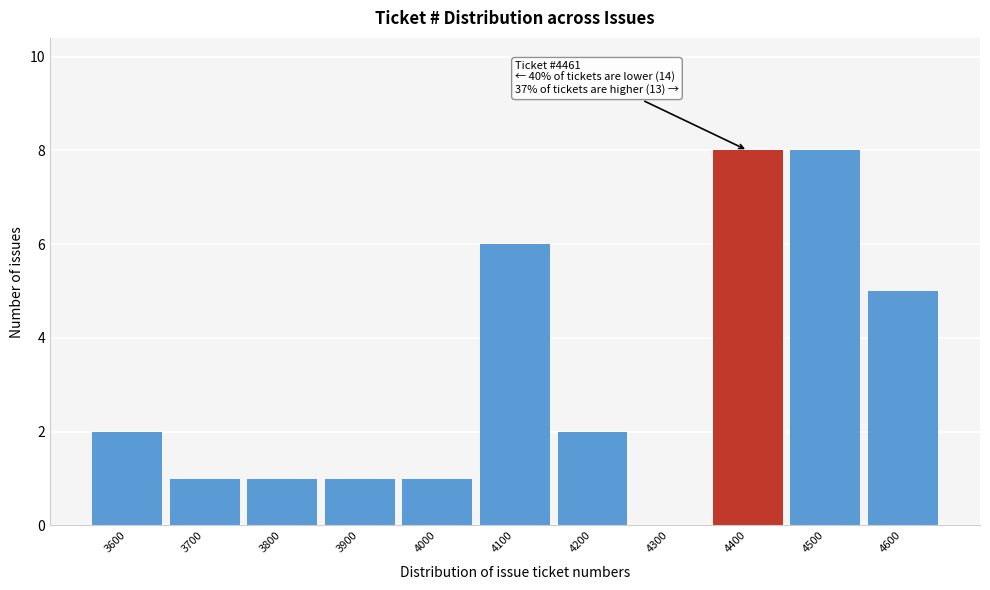

Reading right to left, extract all data points from this chart.

4600=5	4500=8	4400=8	4300=0	4200=2	4100=6	4000=1	3900=1	3800=1	3700=1	3600=2